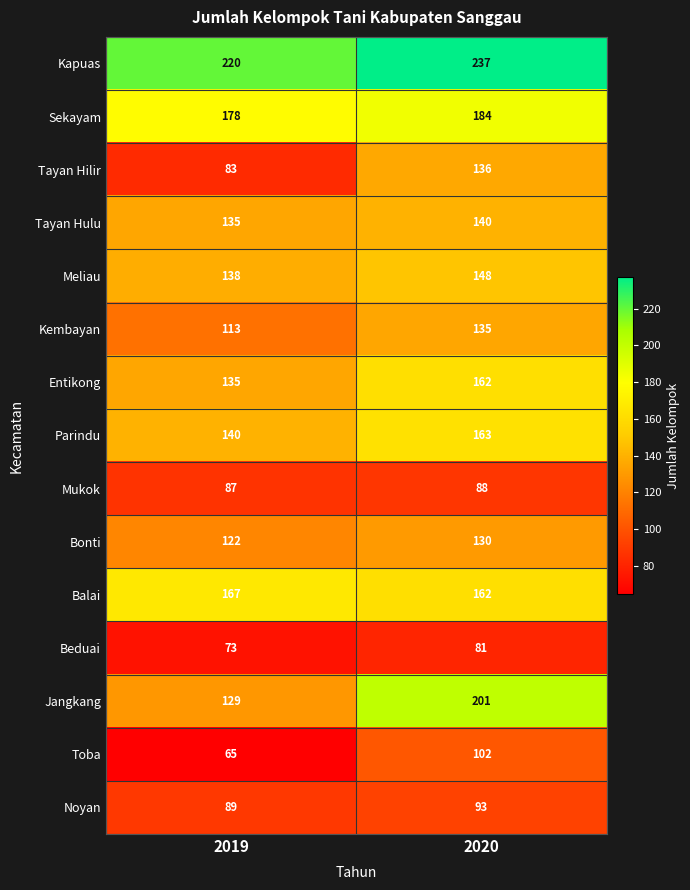

At which label is Beduai closest to 77?

2019